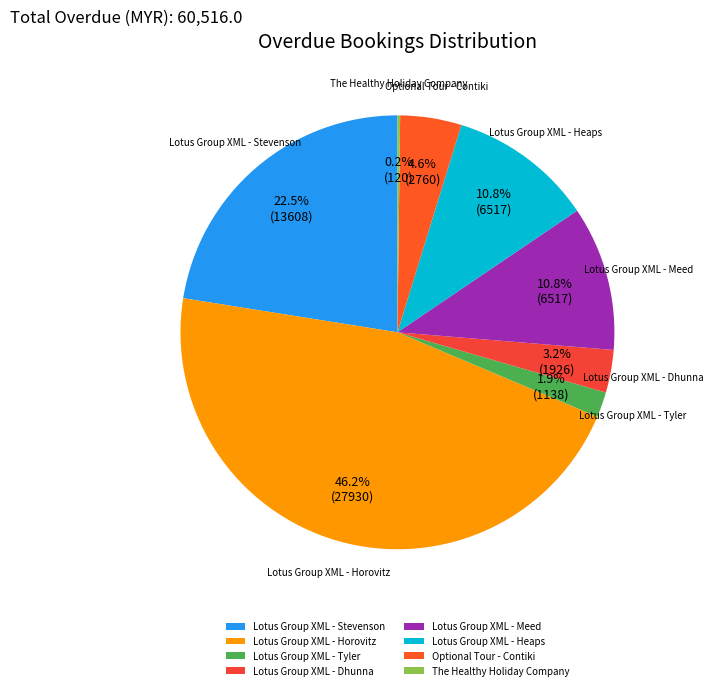

What is the largest slice in the pie chart?

Lotus Group XML - Horovitz